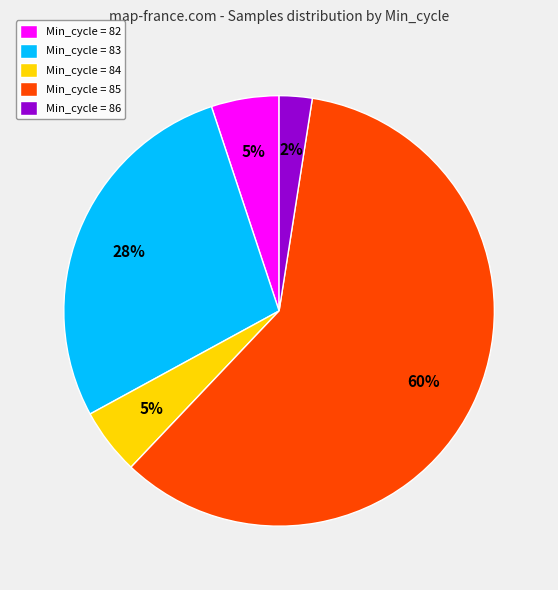

To the nearest percent, what percentage of the pie is Min_cycle = 85?

60%